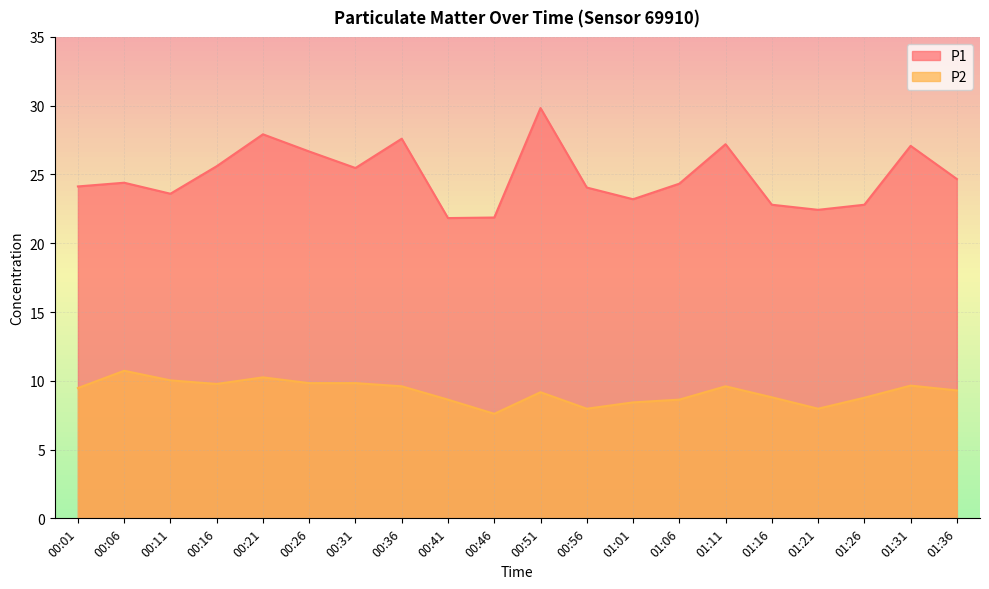

What is the sum of all P2 values?

184.0